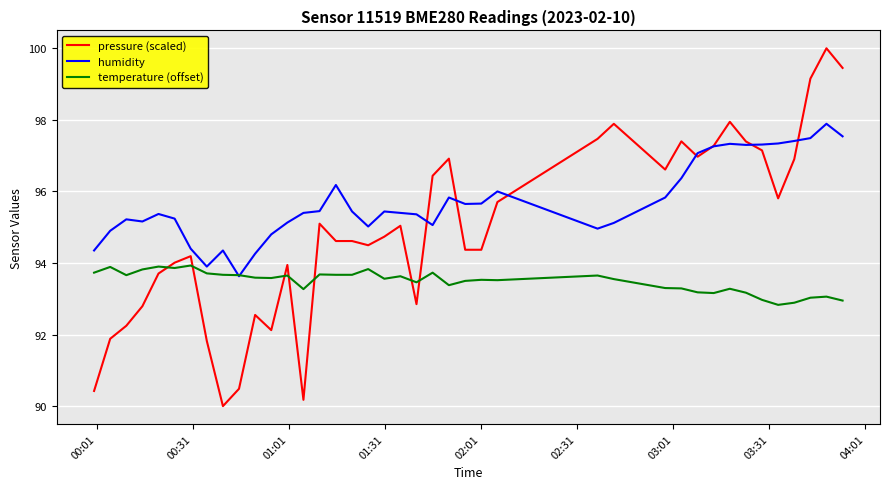

Which series has the largest total across all categories?

humidity